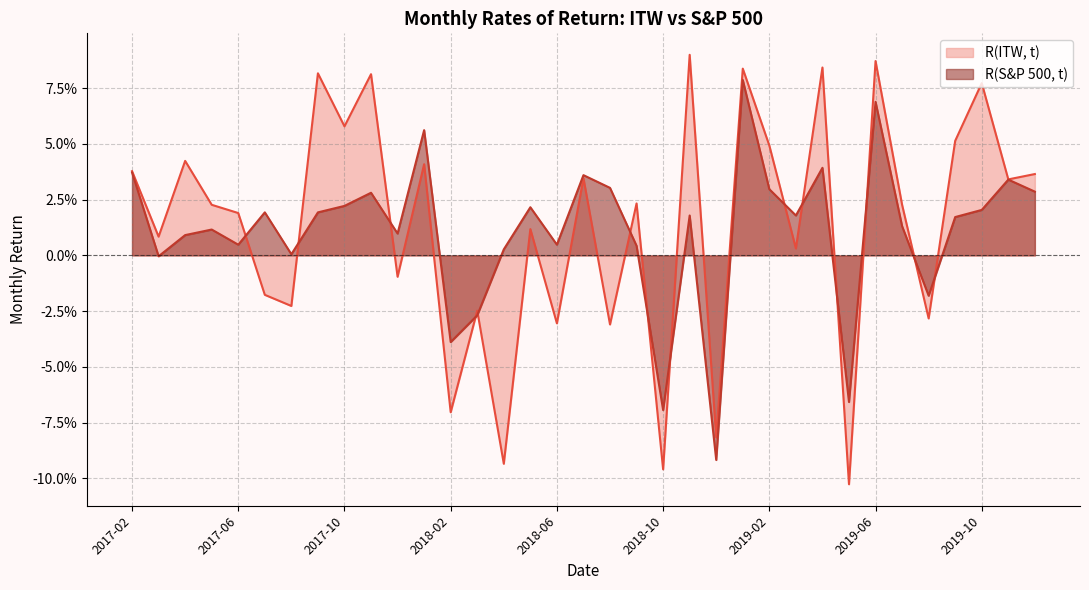

True or false: R(S&P 500, t) and R(ITW, t) intersect in this chart.

True